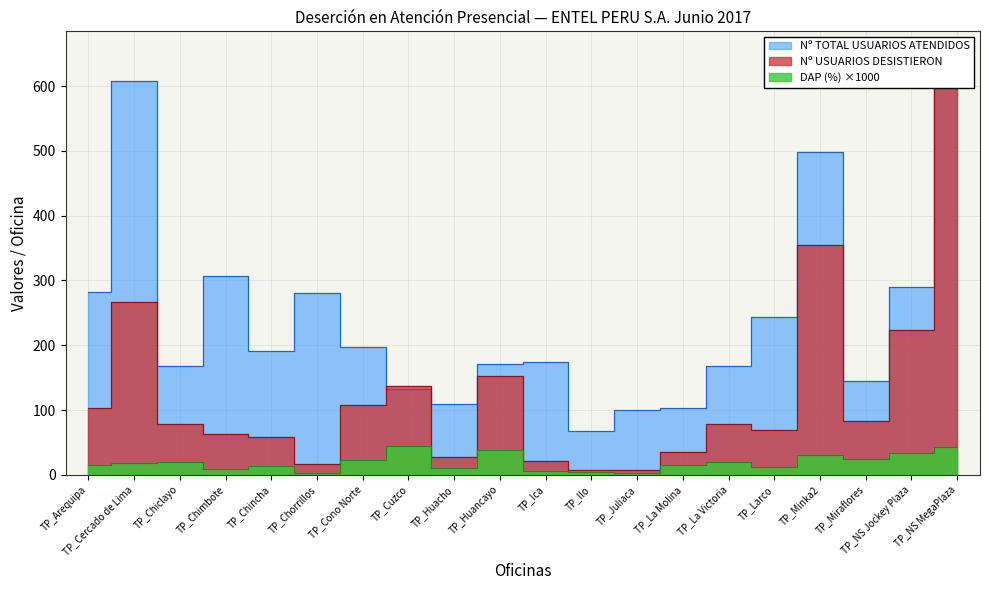

Which series changed the most between TP_Ilo and TP_Miraflores?

Nº TOTAL USUARIOS ATENDIDOS